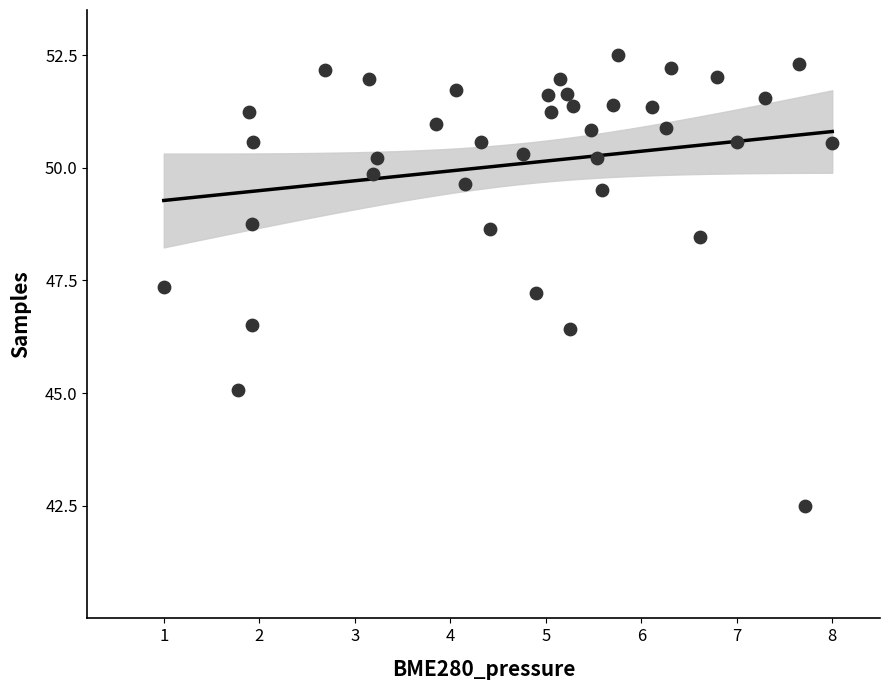

What is the range of Y values (max minus min)?

10.0